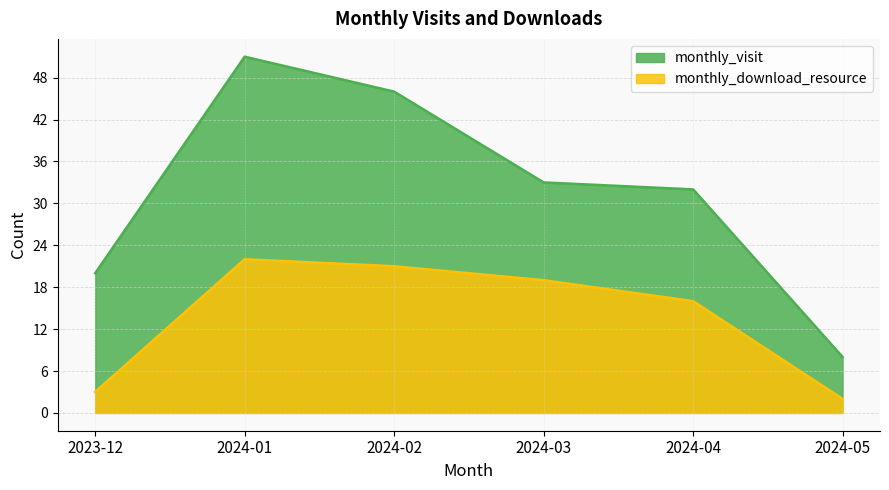

Between 2023-12 and 2024-04, which series saw the biggest shift?

monthly_download_resource